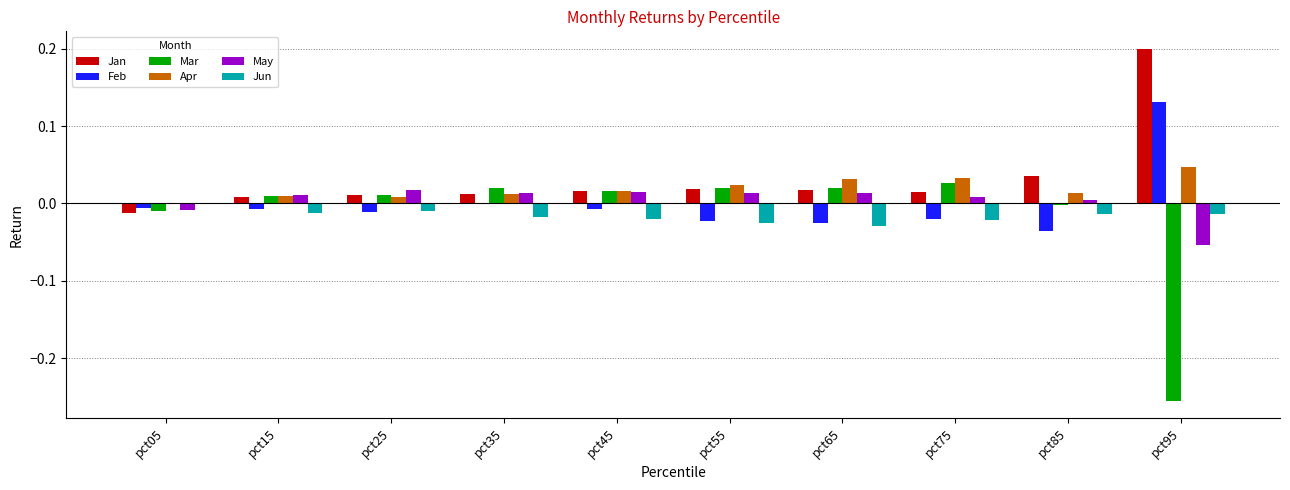

The value of Feb at pct25 is -0.0. True or false?

True